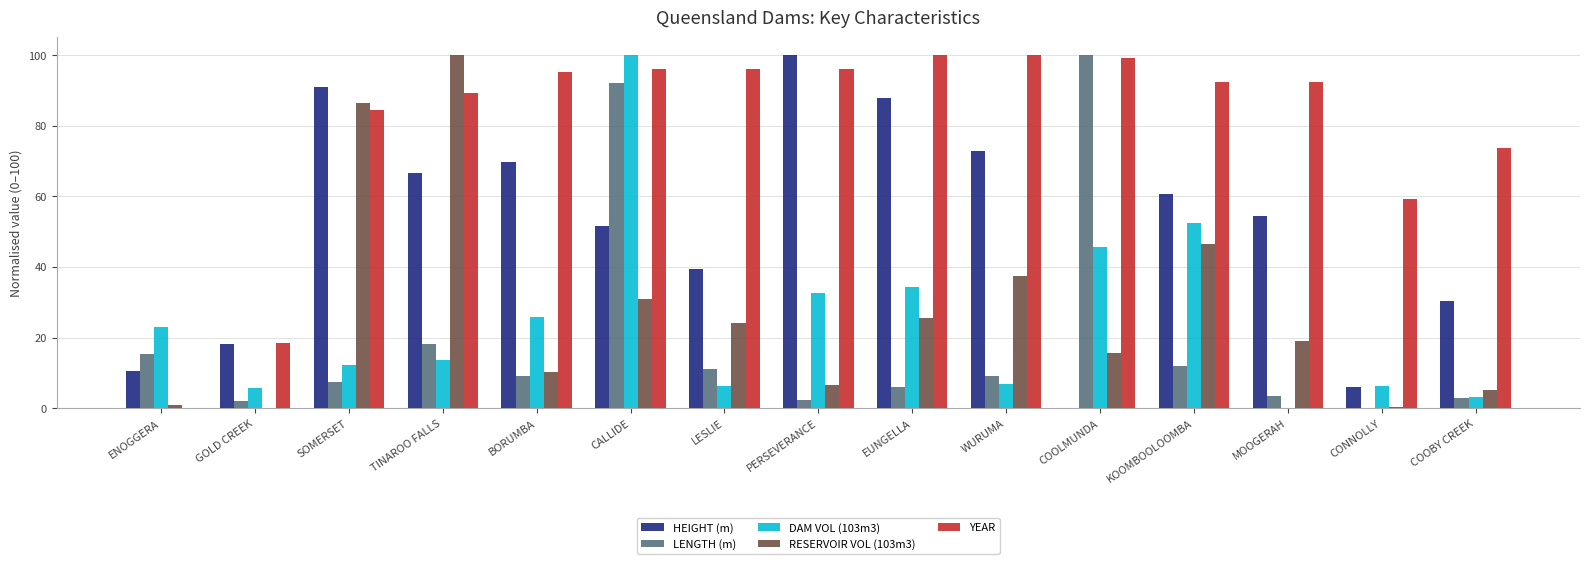

Which series has the largest total across all categories?

YEAR